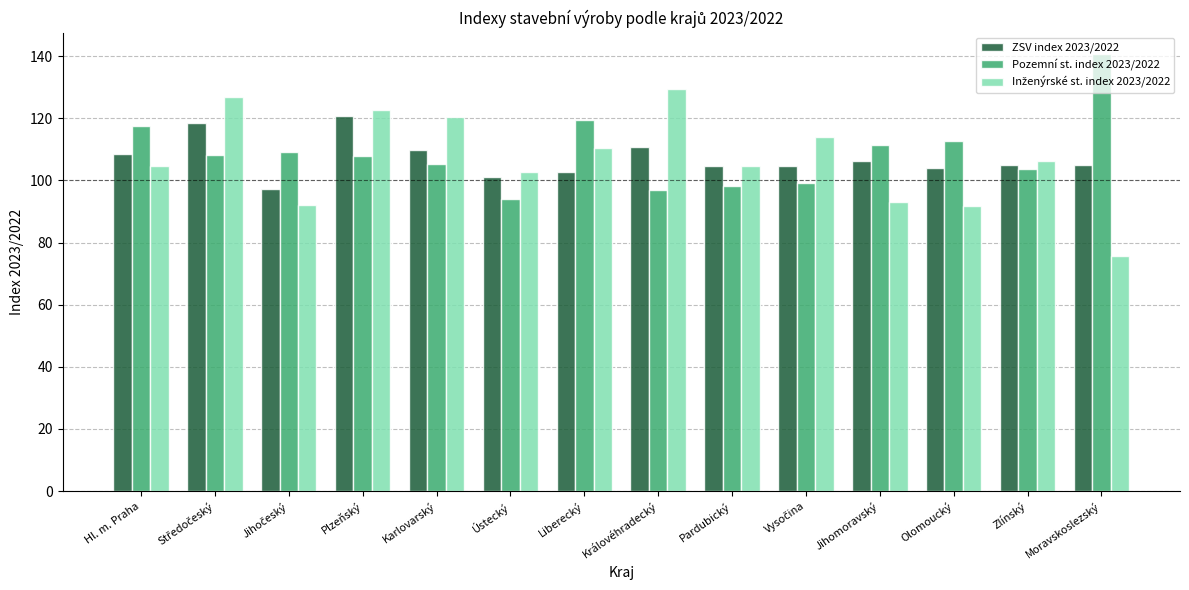

What is the spread (max minus min) of values at Ústecký?

8.6